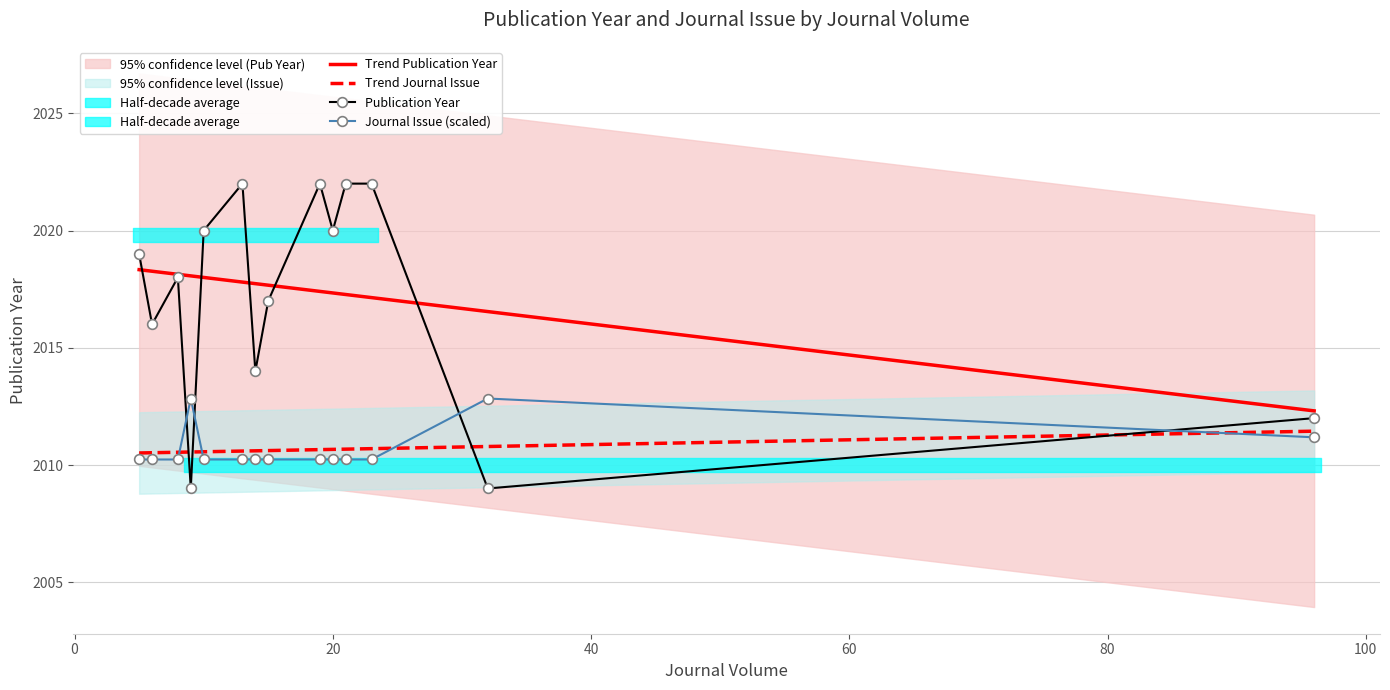

True or false: Journal Issue (scaled) and Publication Year cross at least once.

True